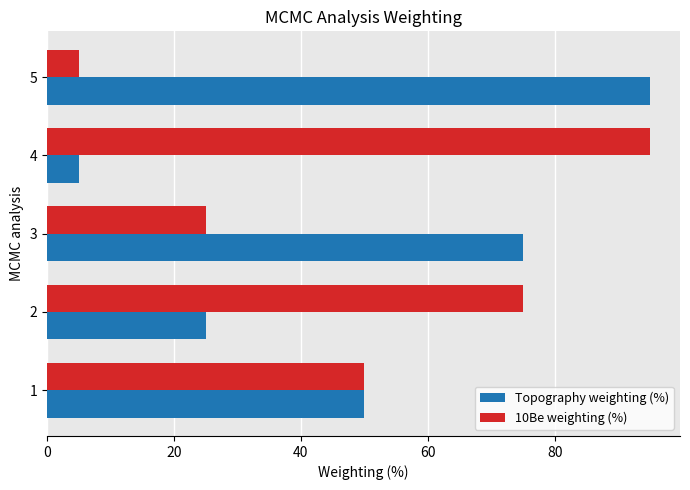

How many distinct data groups are displayed?

2